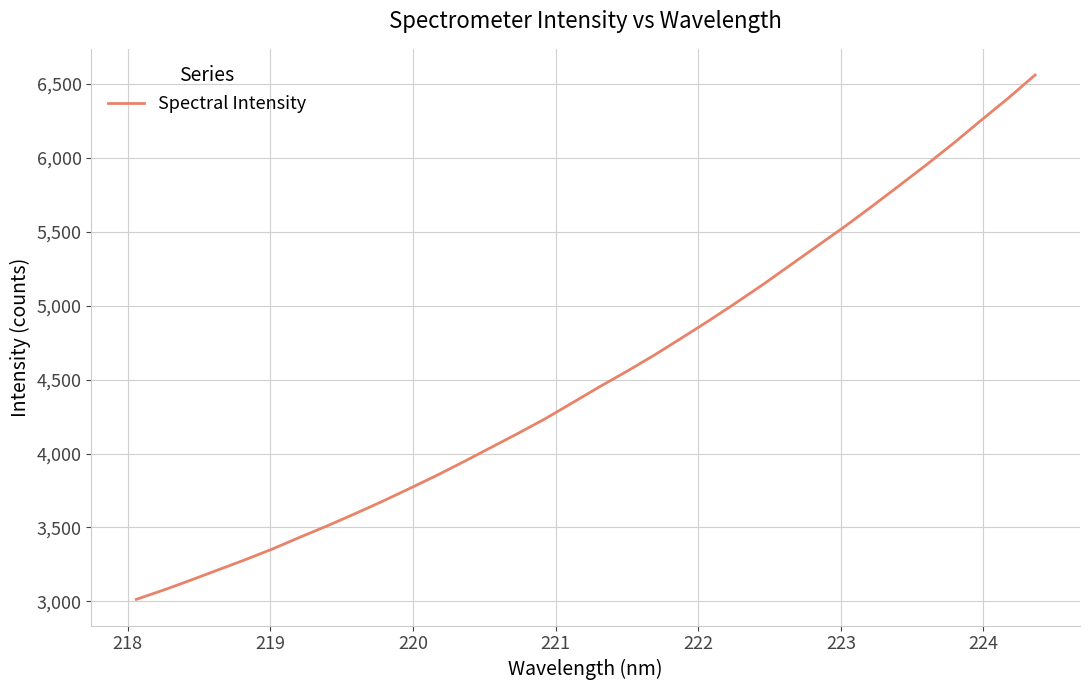

What is the maximum value shown in the chart?

6558.5